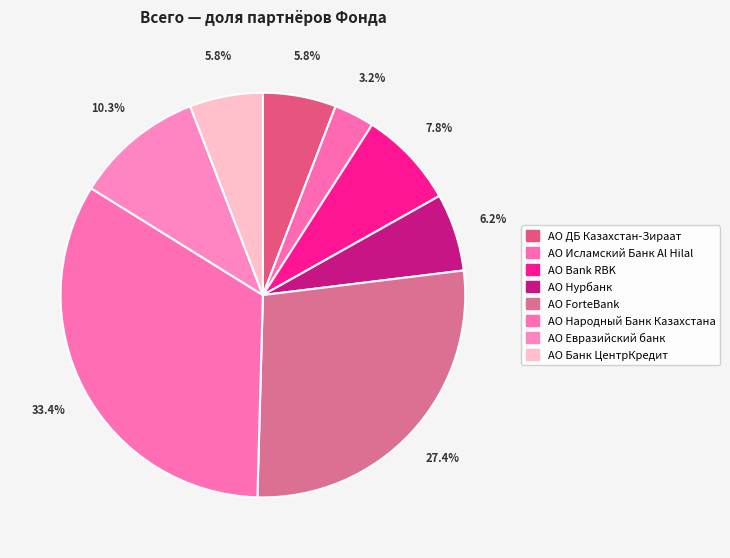

Which category has the smallest portion of the pie?

АО Исламский Банк Al Hilal